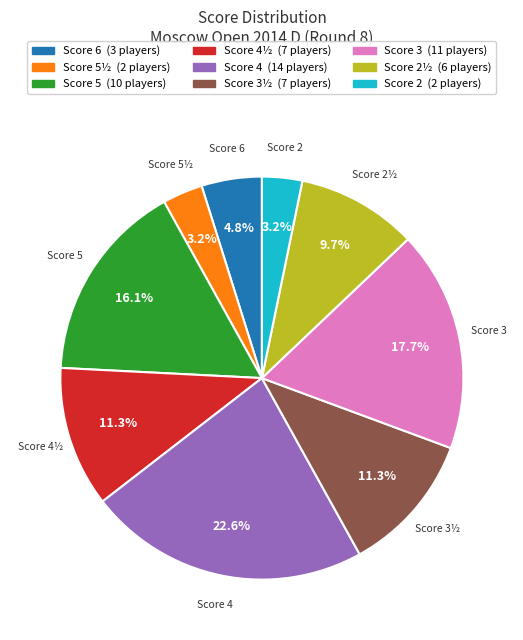

What is the ratio of the value at Score 2½ to the value at Score 3½?

0.9